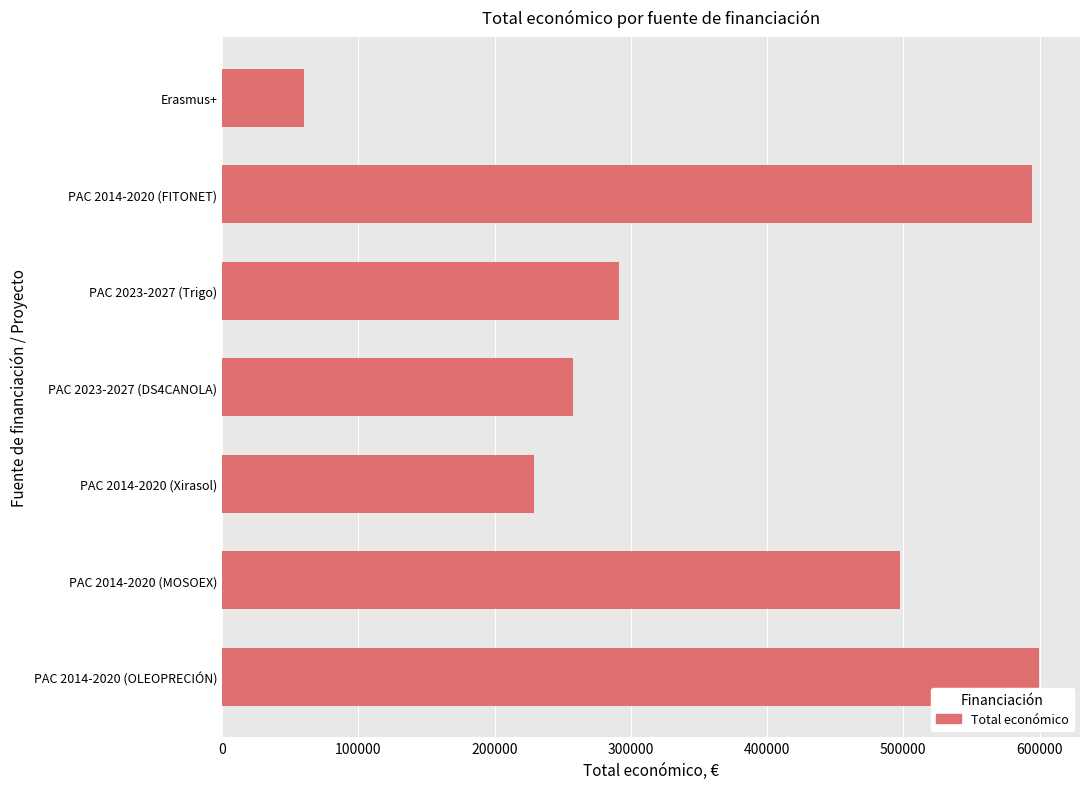

What is the label of the 3rd bar from the bottom?

PAC 2014-2020 (Xirasol)